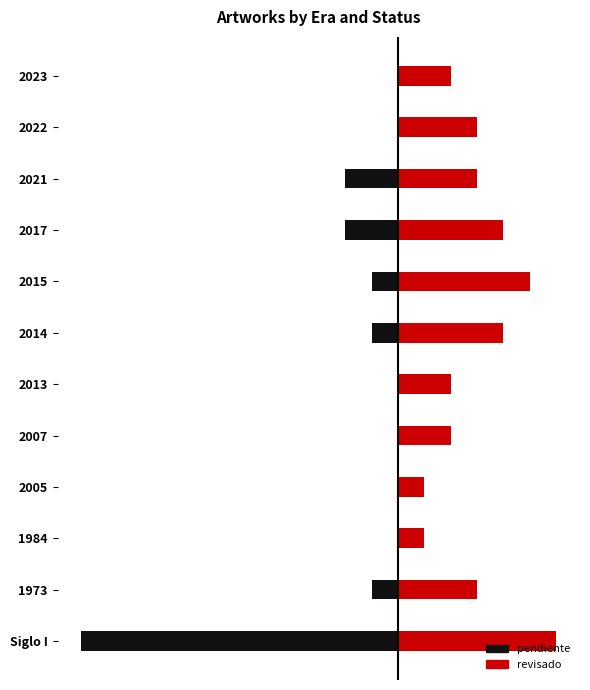

What is the sum of all revisado values?

36